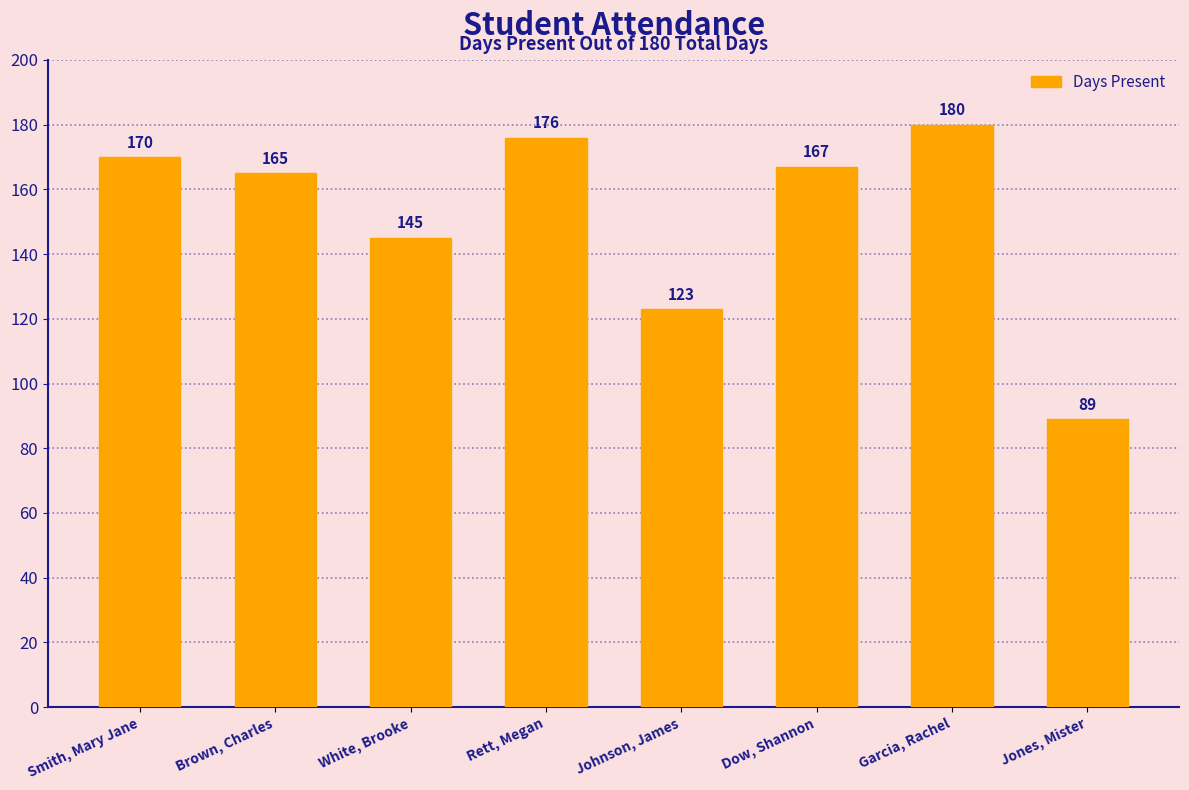

What is the change in value from White, Brooke to Rett, Megan?

+31